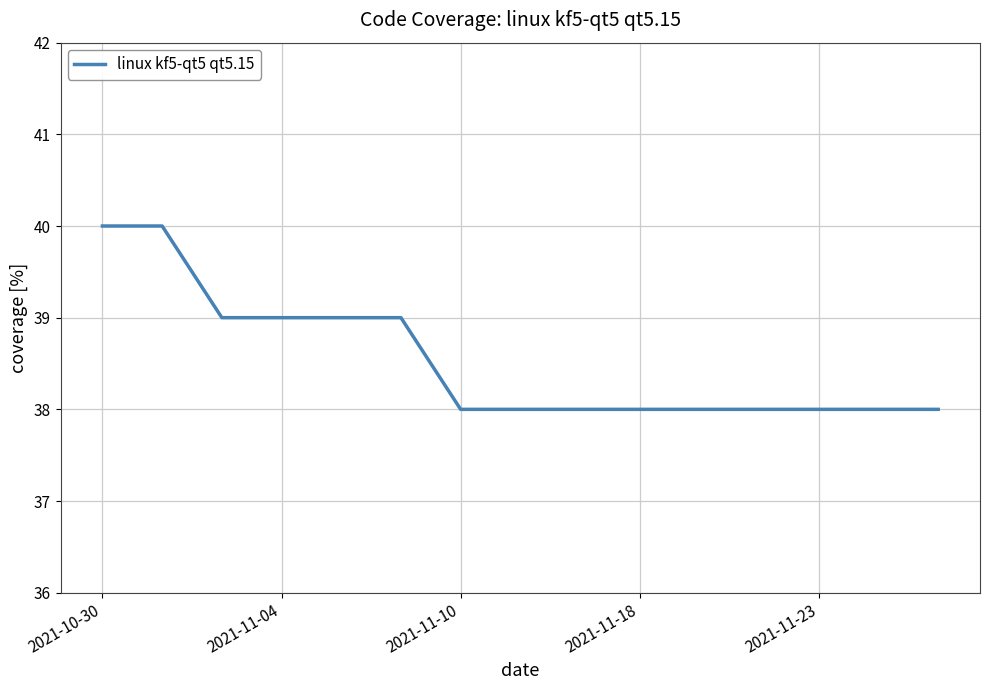

What is the smallest value displayed?

38